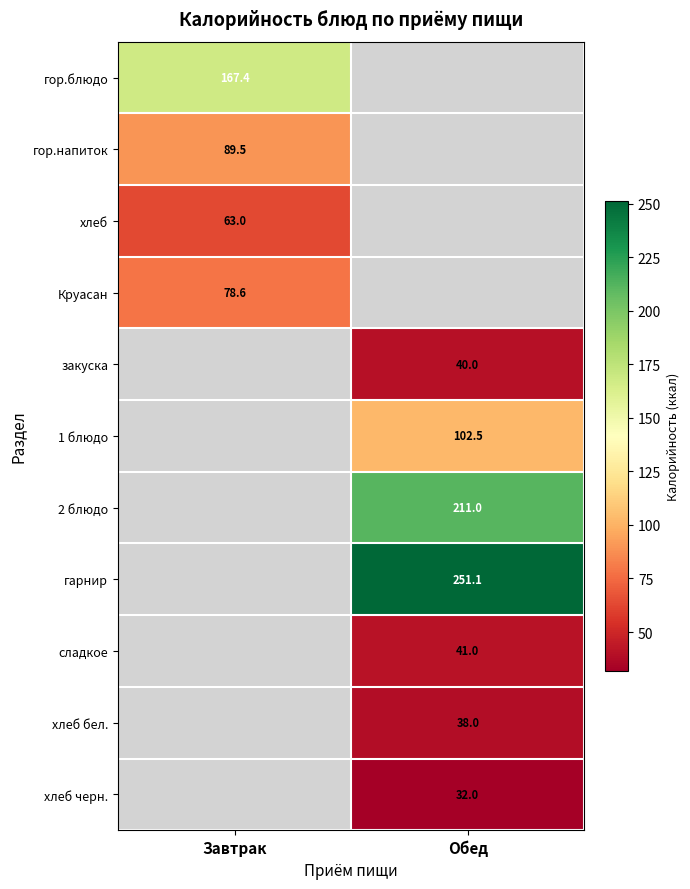

Is it true that гор.напиток equals 121.5 at Завтрак?

False